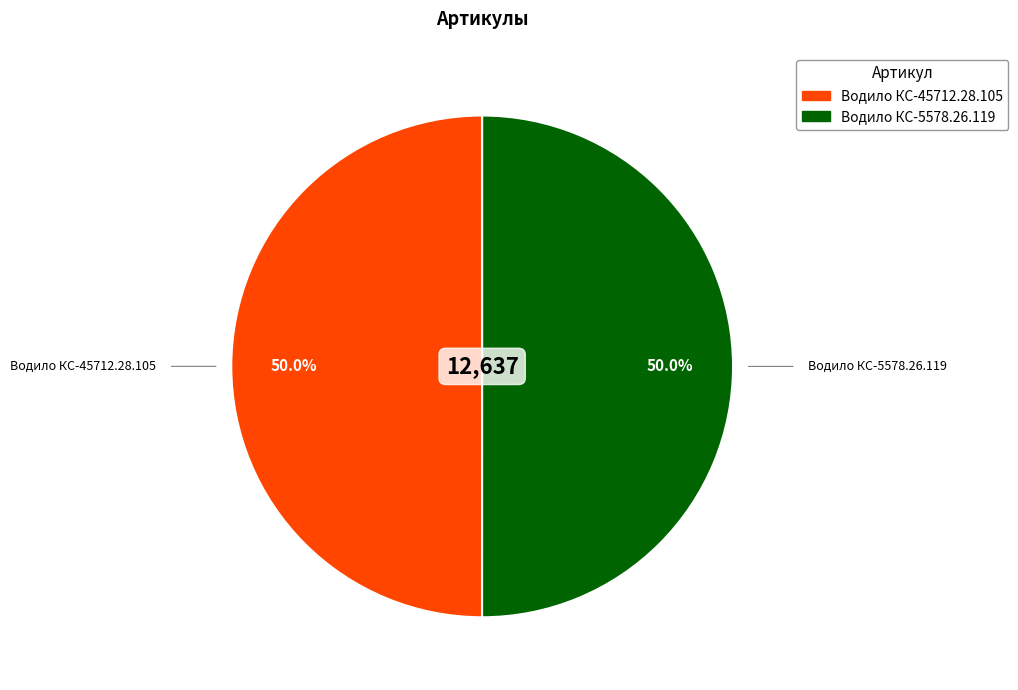

What is the ratio of the value at Водило КС-45712.28.105 to the value at Водило КС-5578.26.119?

1.0